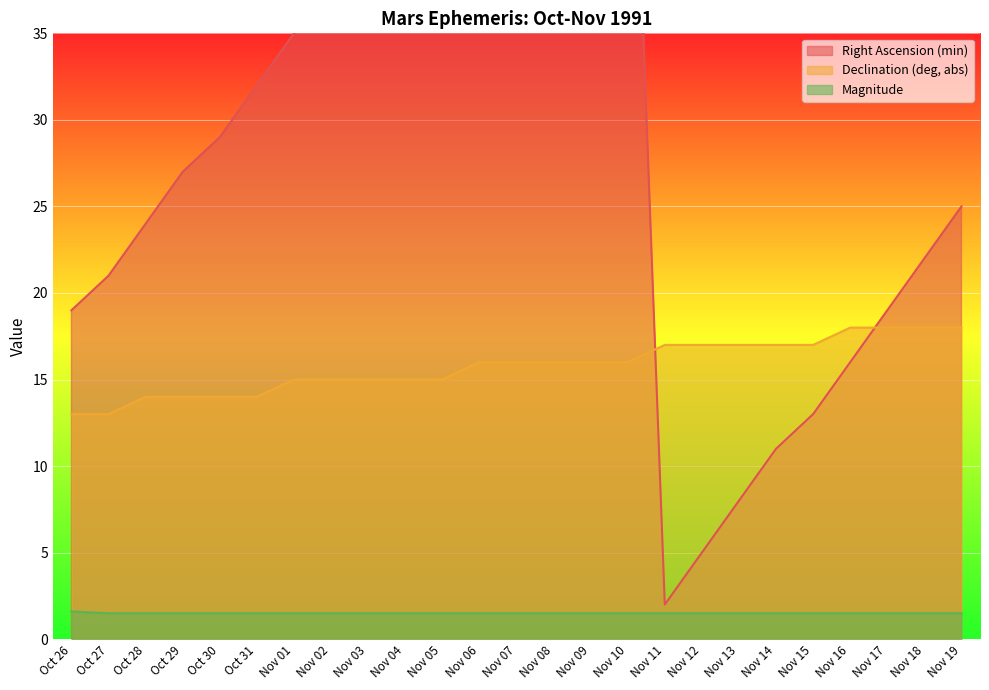

The value of Declination (deg, abs) at Nov 01 is 15.0. True or false?

True